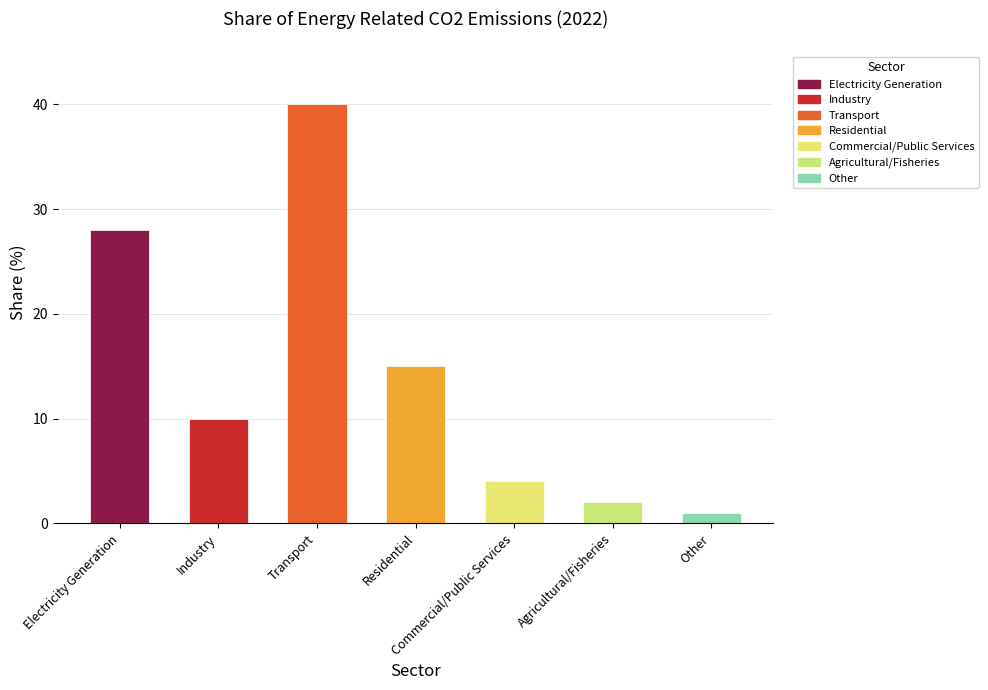

Where is the data nearest to the value 20?

Residential